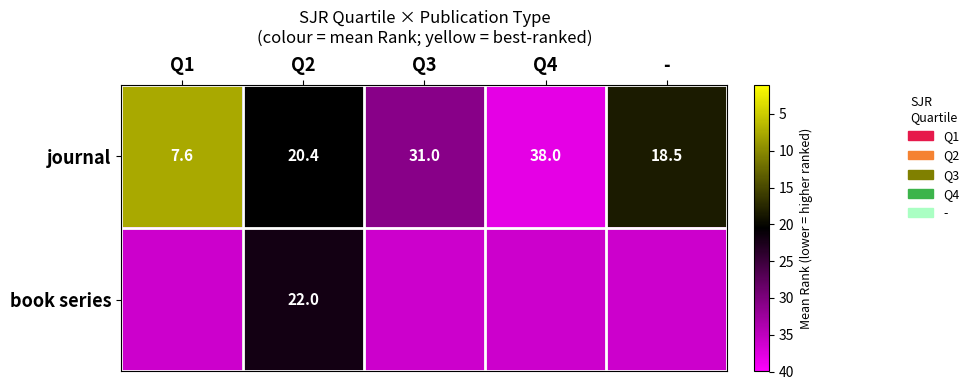

Which category has the highest value in the journal series?

Q4